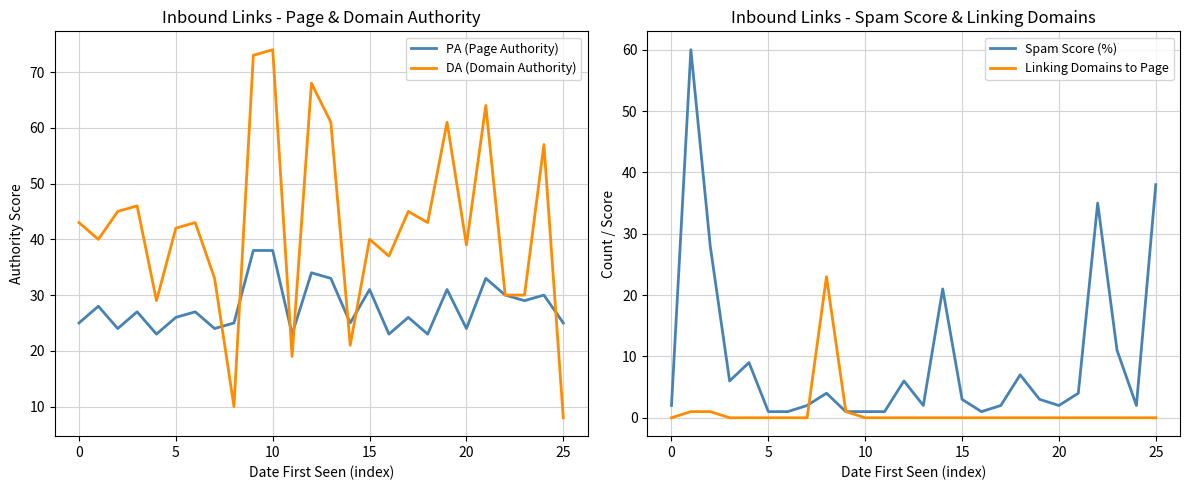

What is the minimum value for DA (Domain Authority)?

8